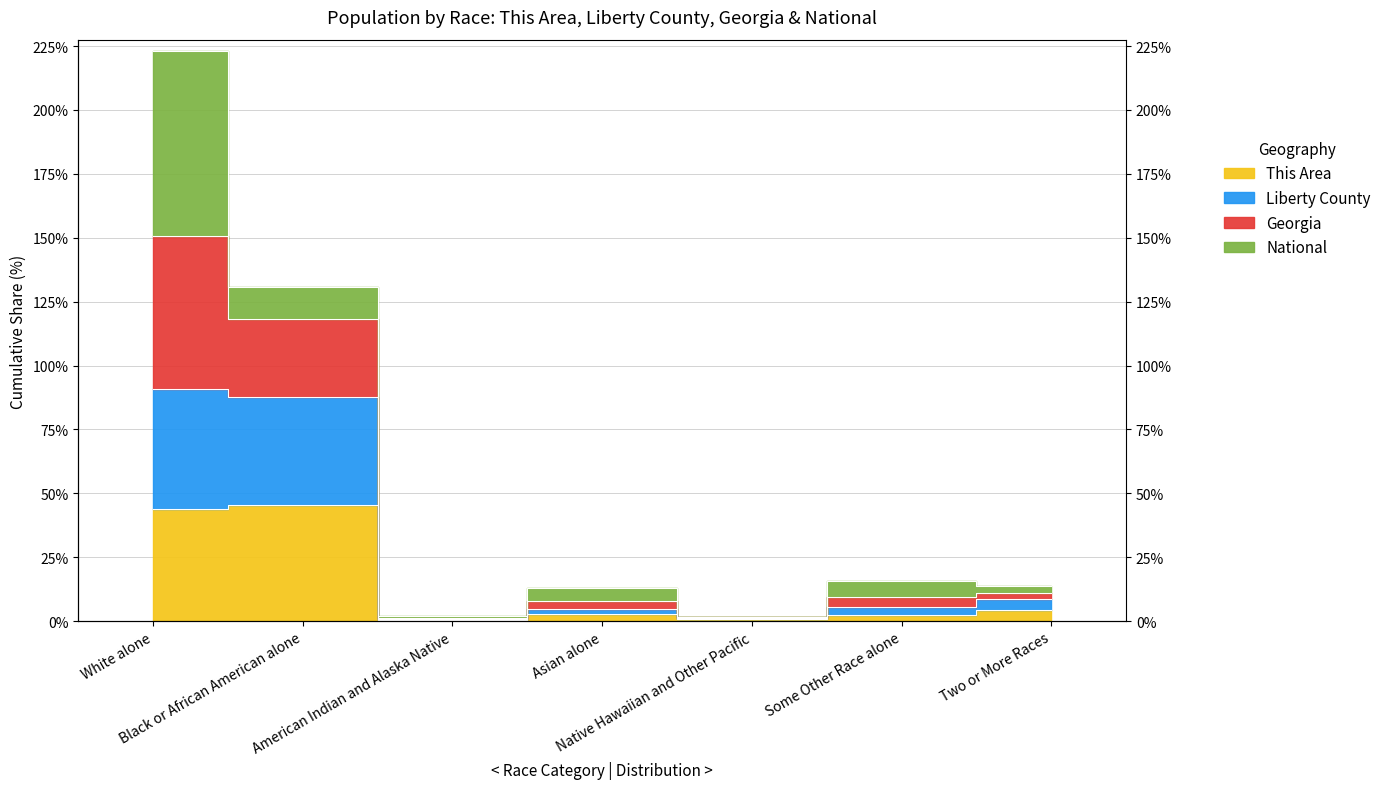

Where does the This Area series first go above 2?

White alone